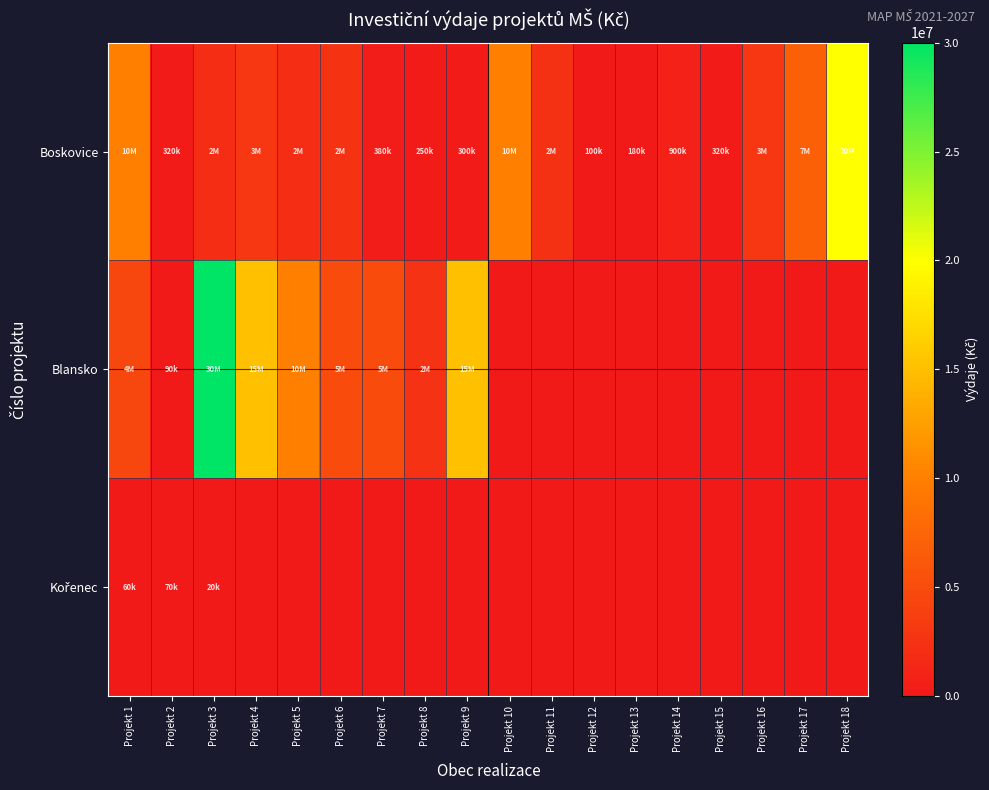

Rank the series by their average value, from highest to lowest.

Blansko, Boskovice, Kořenec